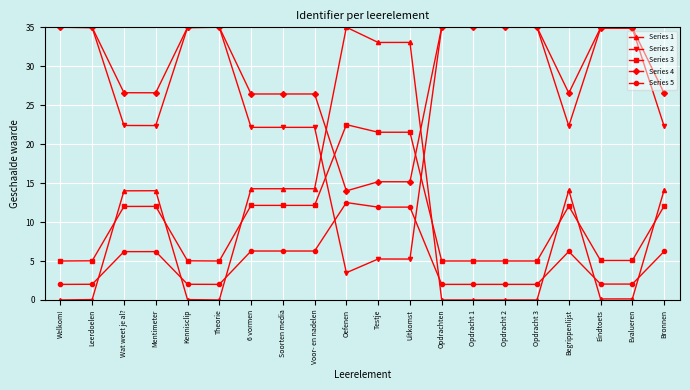

At 6 vormen, list the series in order from smallest to largest.

Series 5, Series 3, Series 1, Series 2, Series 4